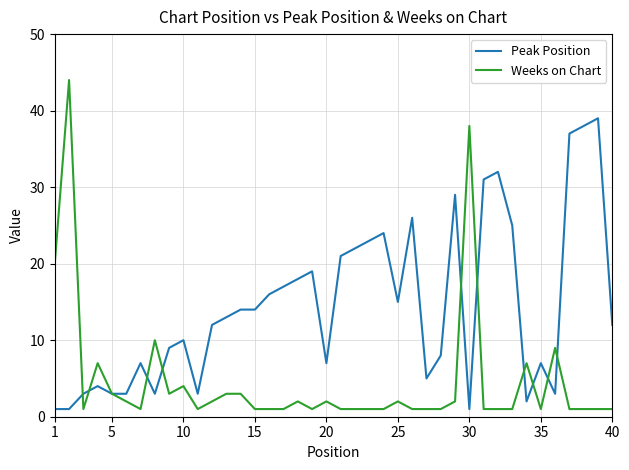

Which series has the largest total across all categories?

Peak Position